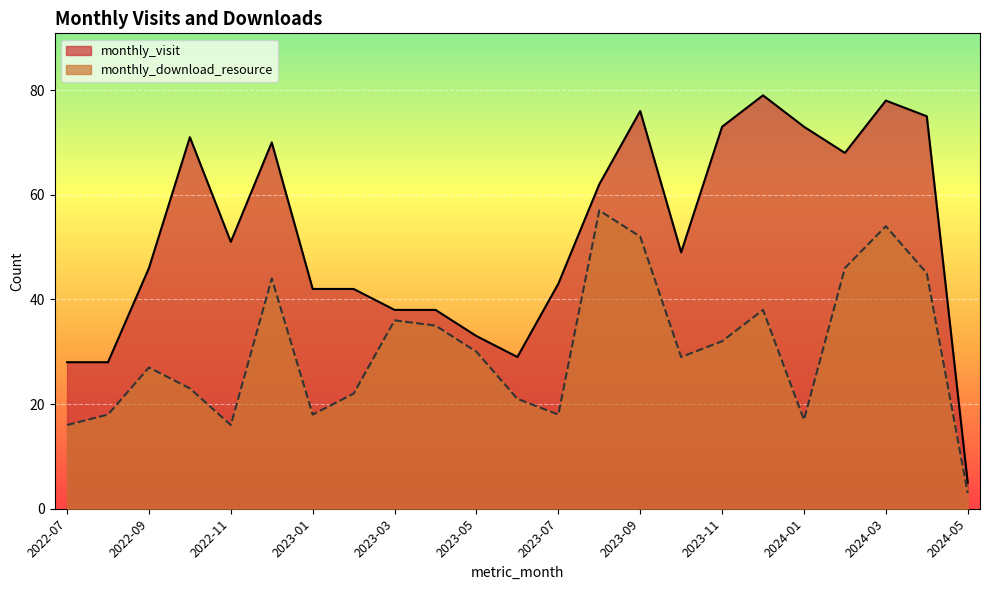

At which category is the sum across all series the highest?

2024-03